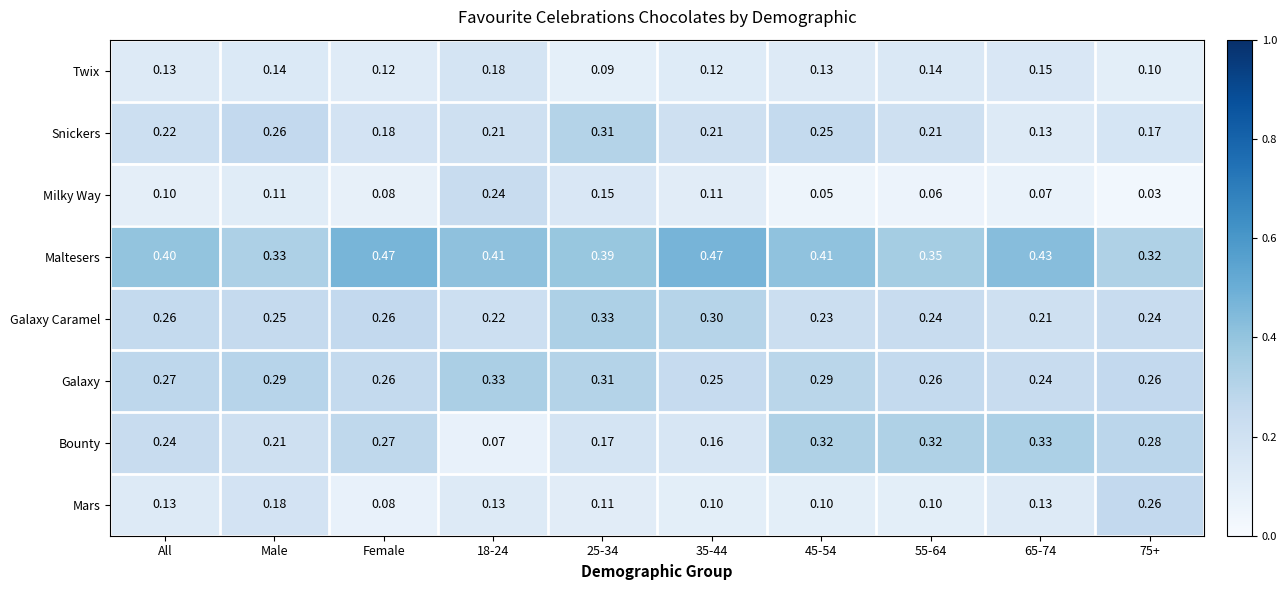

Which series has the largest range (max minus min)?

Bounty